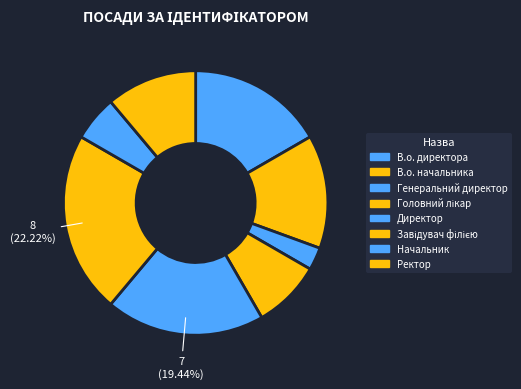

What is the smallest slice in the pie chart?

Генеральний директор